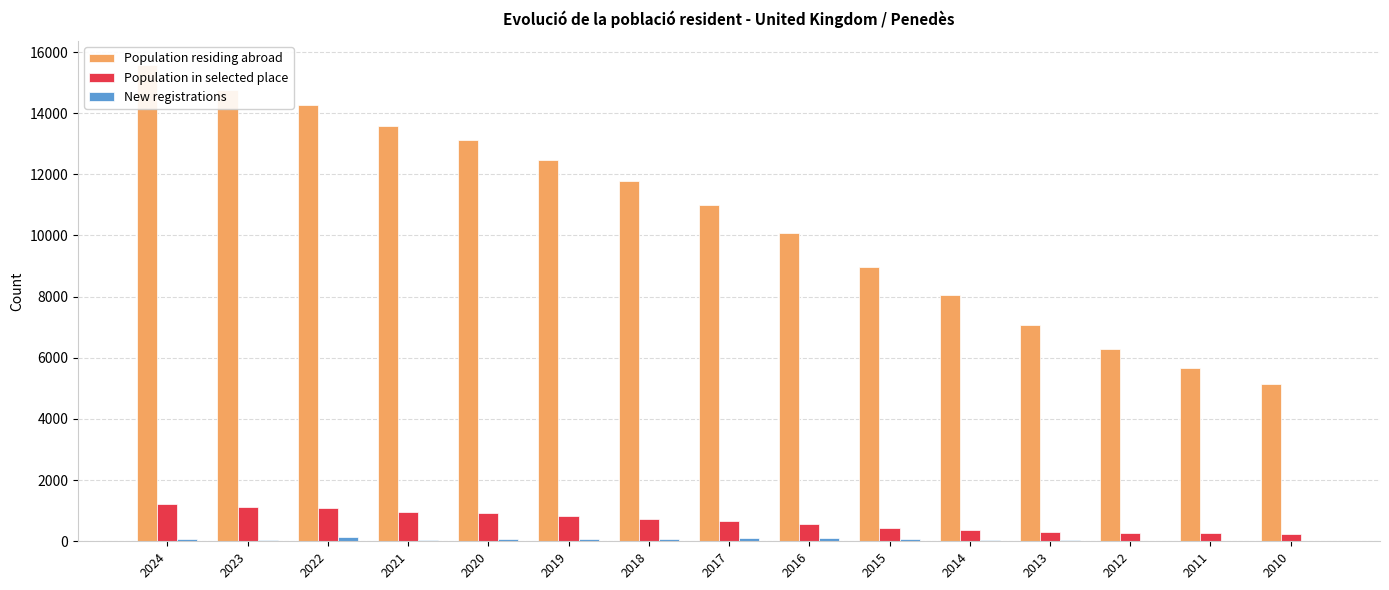

Which category has the highest value across all series?

2024